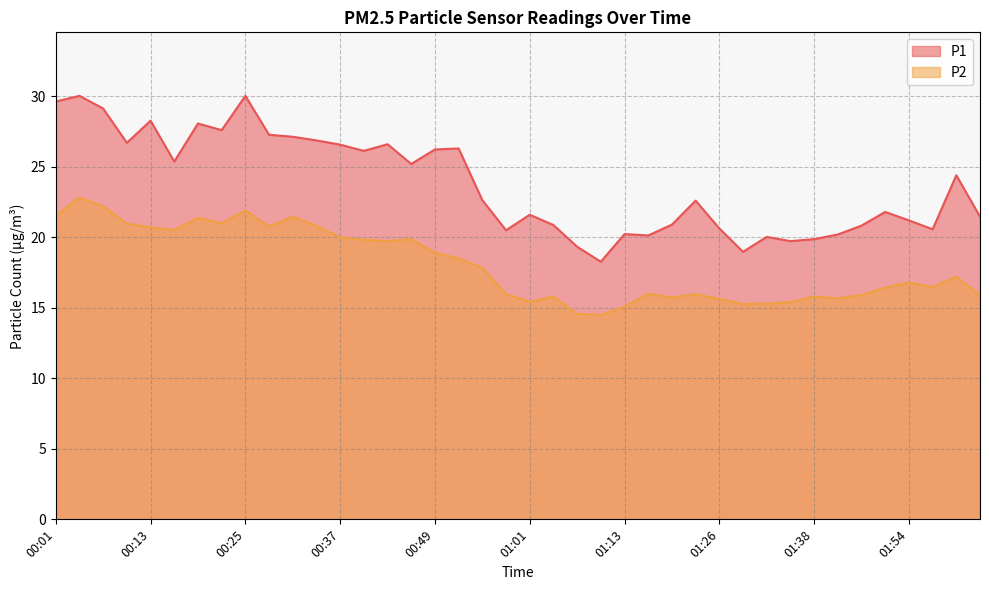

What is the difference between the highest and lowest values at 00:04?

7.2